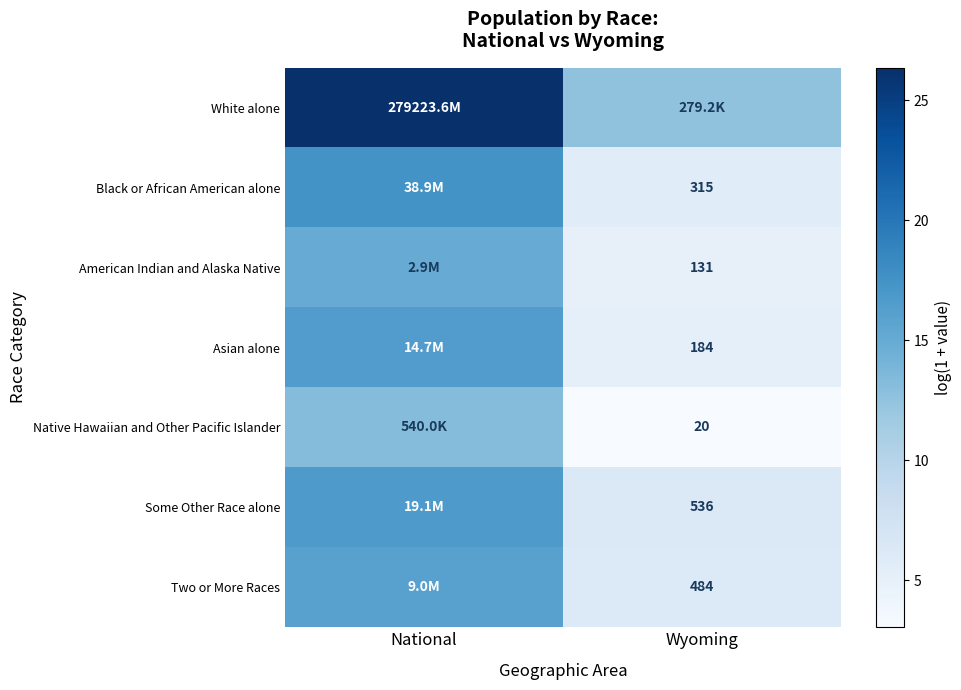

At which category does the chart reach its minimum across all series?

Wyoming